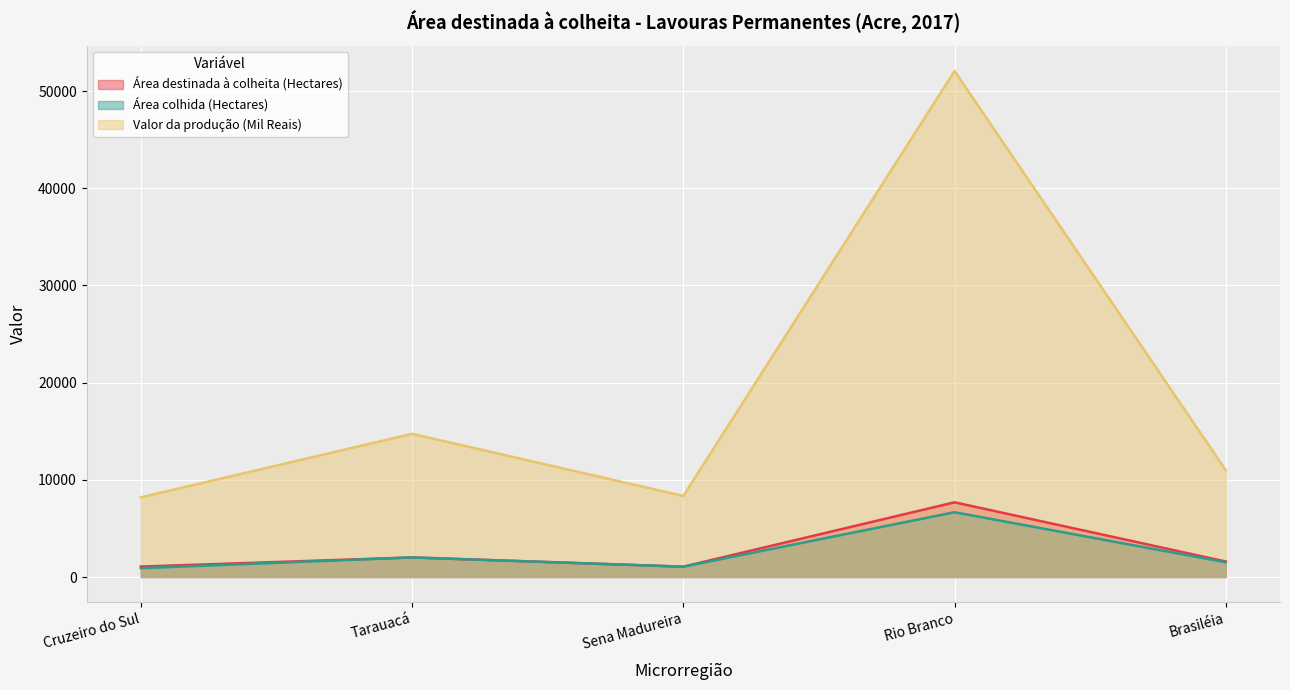

What is the label of the 5th point from the right?

Cruzeiro do Sul